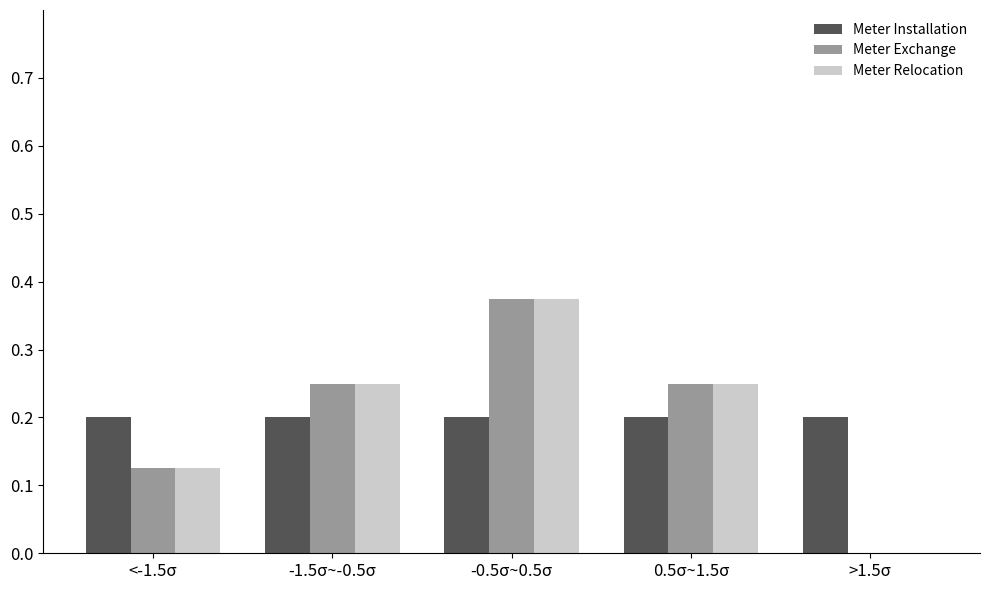

What is the sum of all Meter Exchange values?

1.0